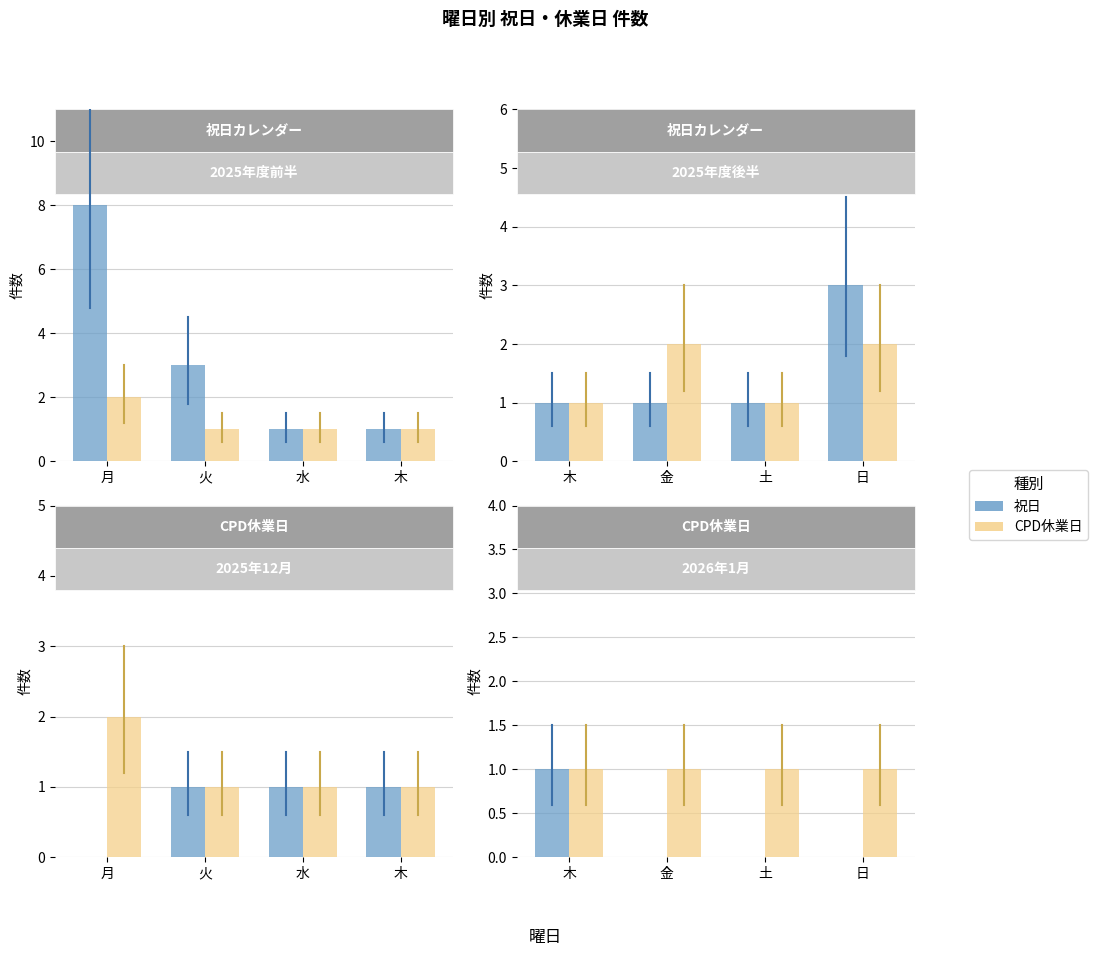

What is the label of the 3rd bar from the left?

土